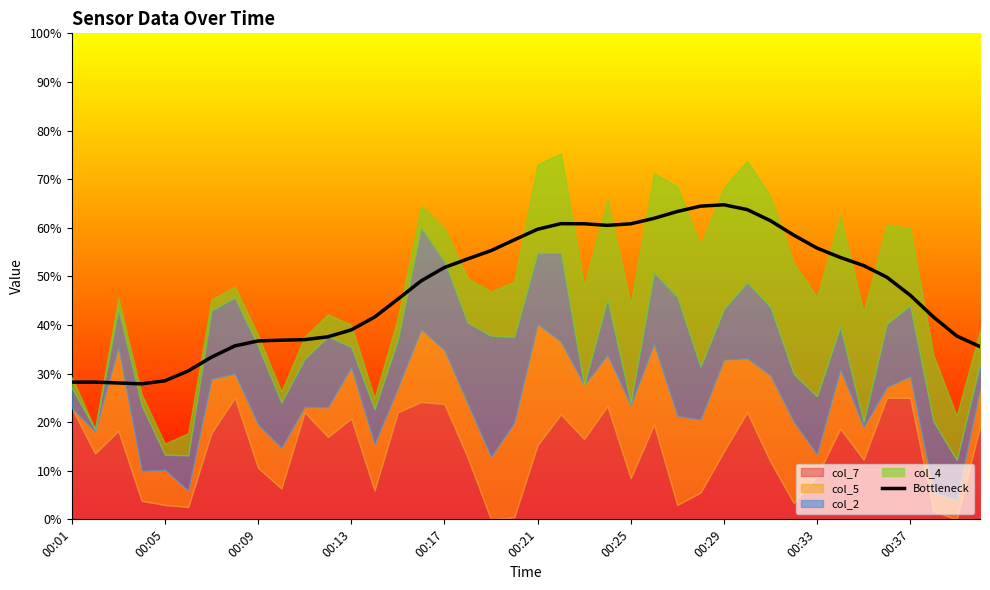

What is the minimum value for Bottleneck?

27.9